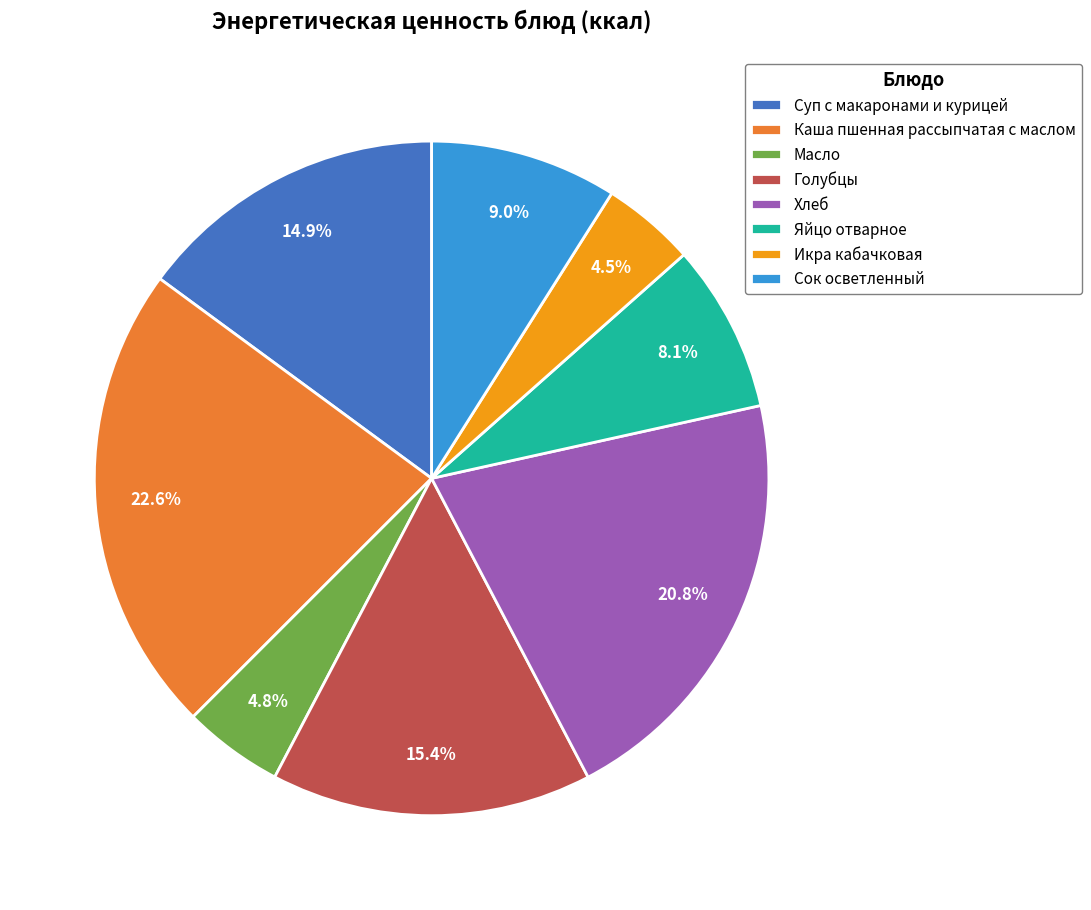

The Суп с макаронами и курицей slice represents 20% of the pie. True or false?

False